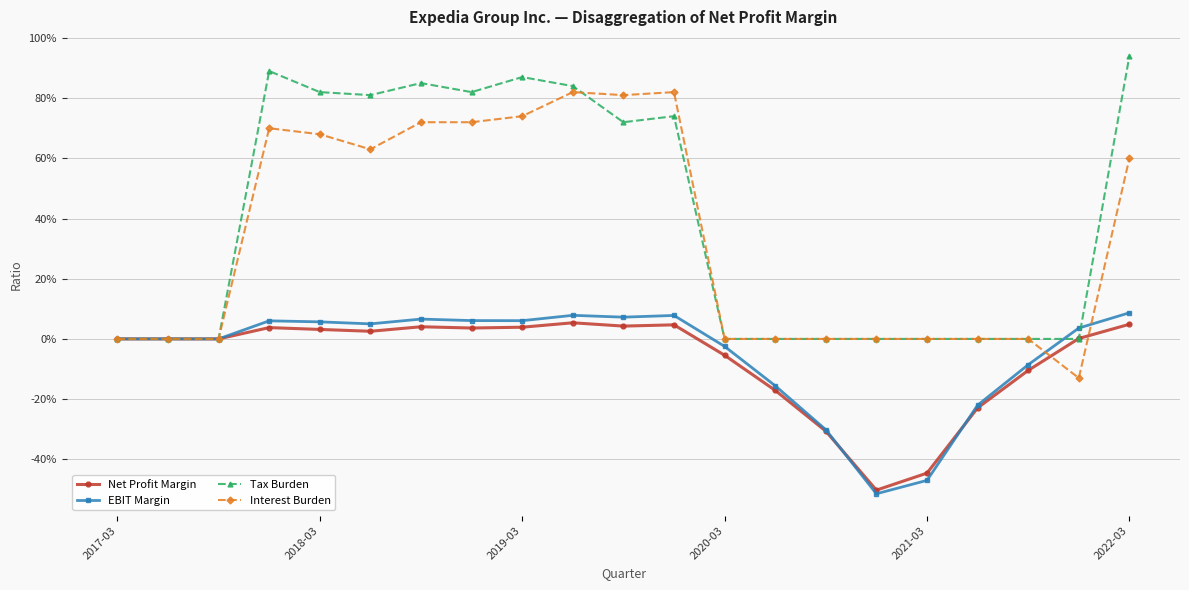

What are all the series names shown in the legend?

Net Profit Margin, EBIT Margin, Tax Burden, Interest Burden